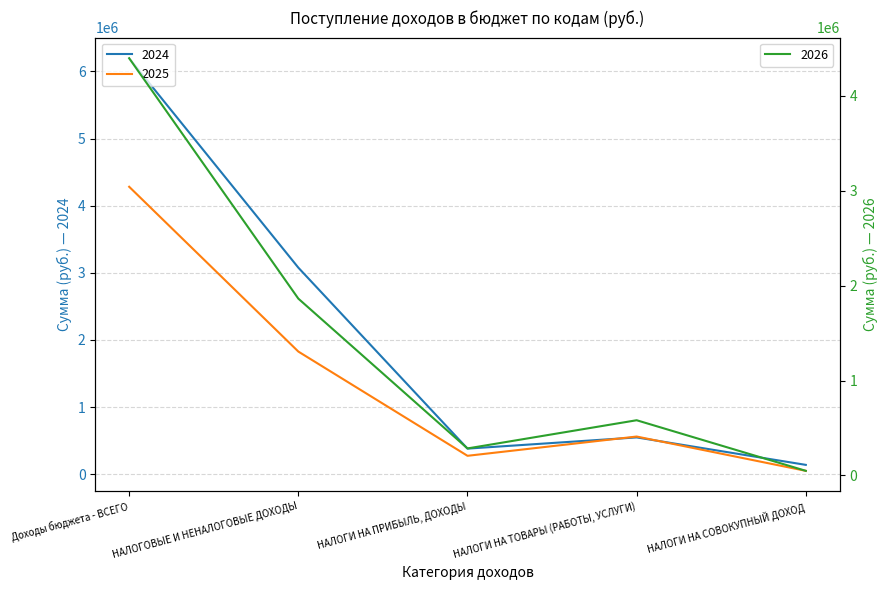

Which series has the largest range (max minus min)?

2024